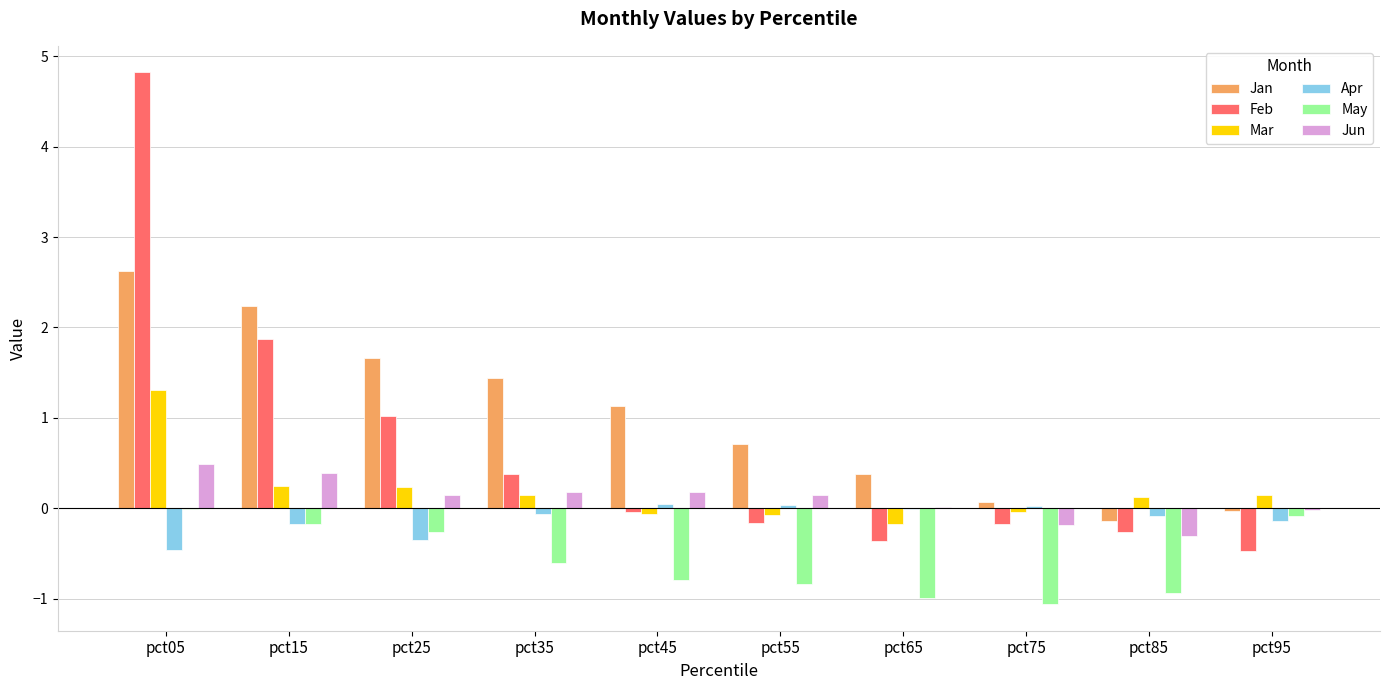

What value does the Jan series have at pct85?

-0.1